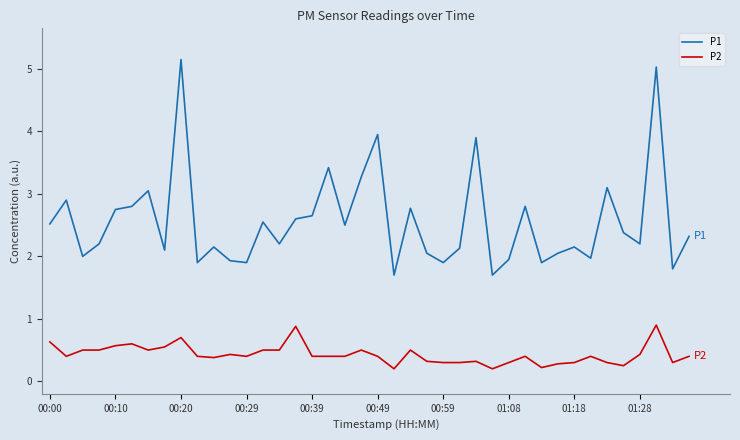

True or false: P1 and P2 cross at least once.

False